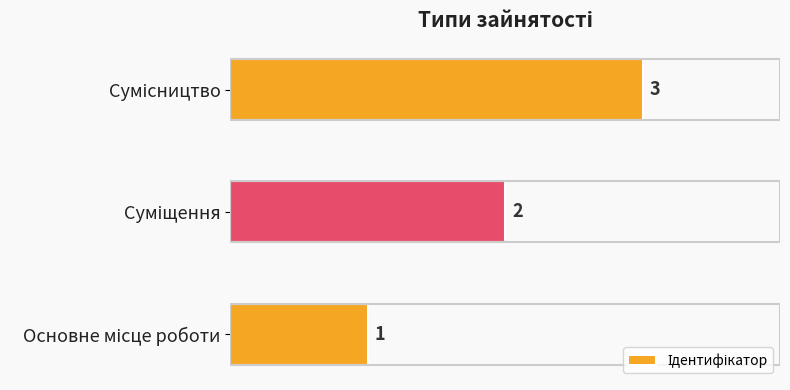

Count the values in the range 1 to 3.

3